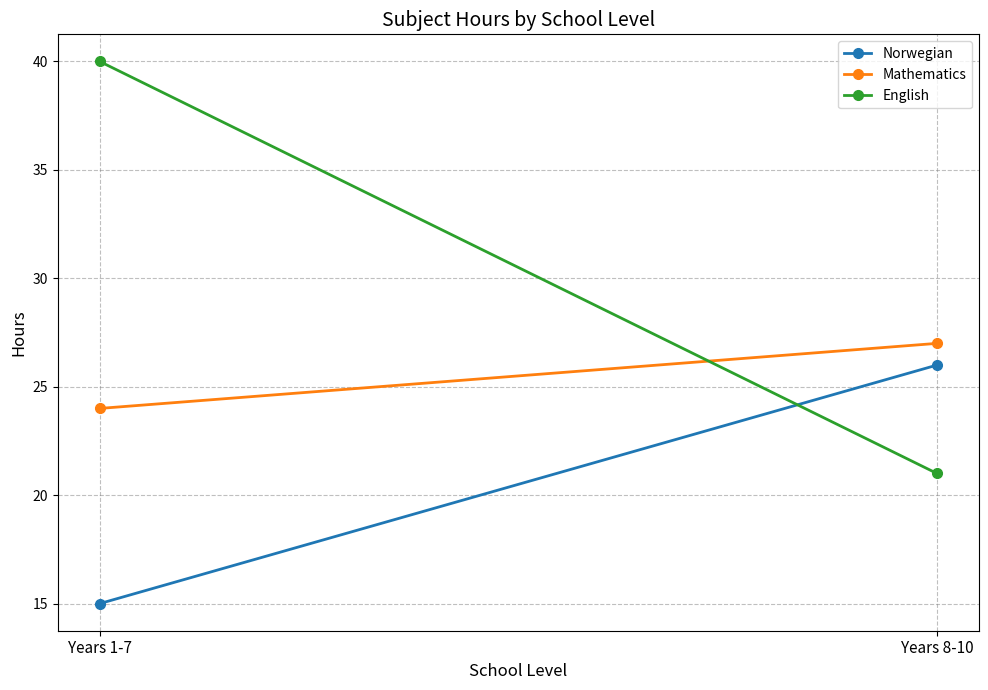

What is the value of the Mathematics point at the 2nd from the left?

27